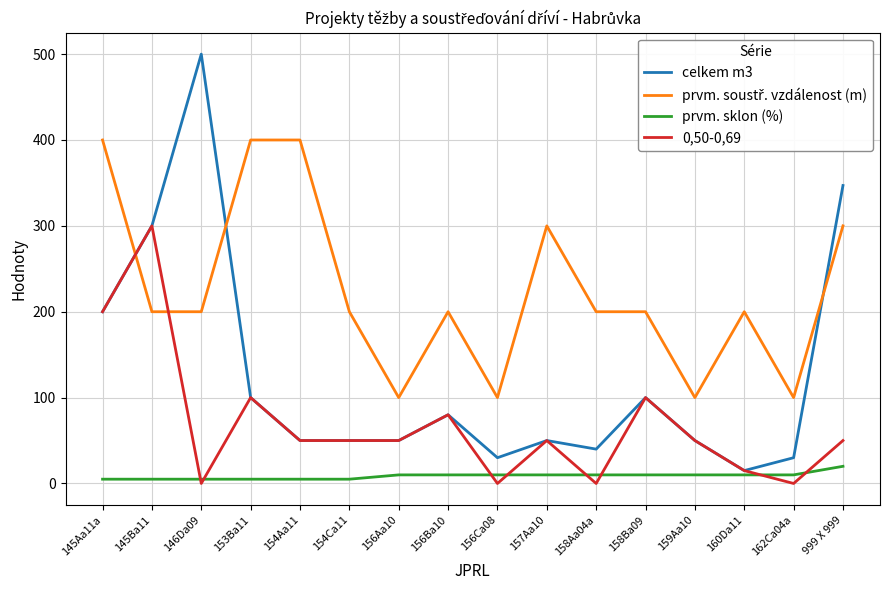

Is the value of prvm. sklon (%) at 999 X 999 greater than the value of celkem m3 at 156Aa10?

No